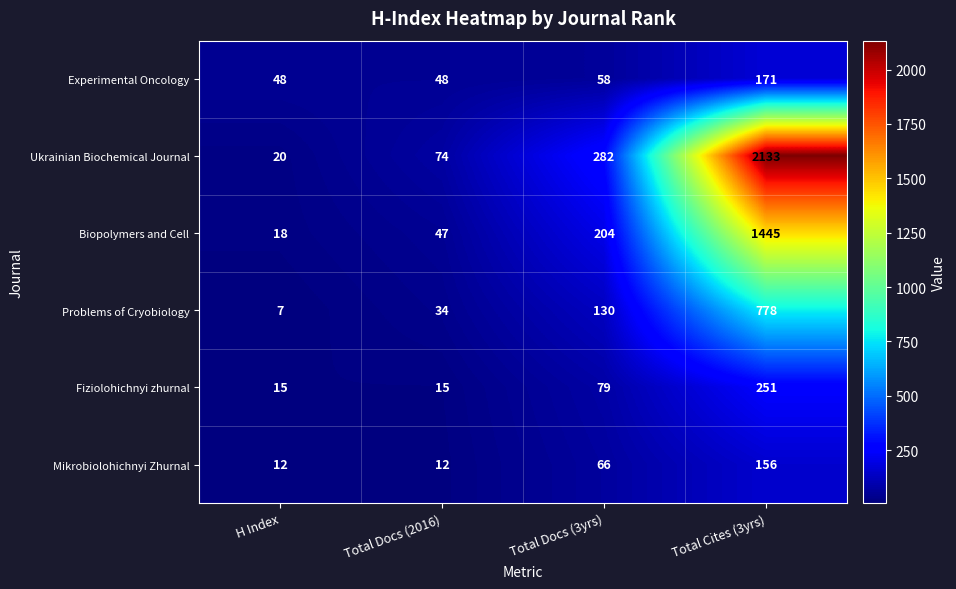

At which category is the sum across all series the highest?

Total Cites (3yrs)